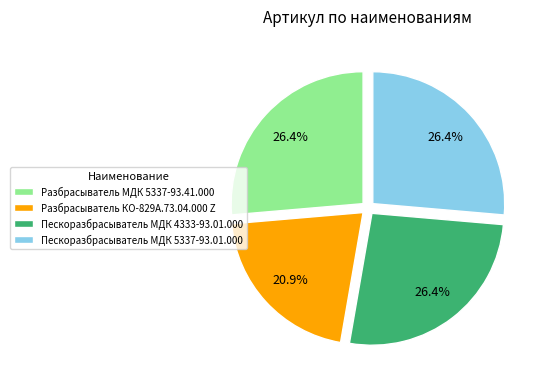

To the nearest percent, what is the average slice percentage?

25%